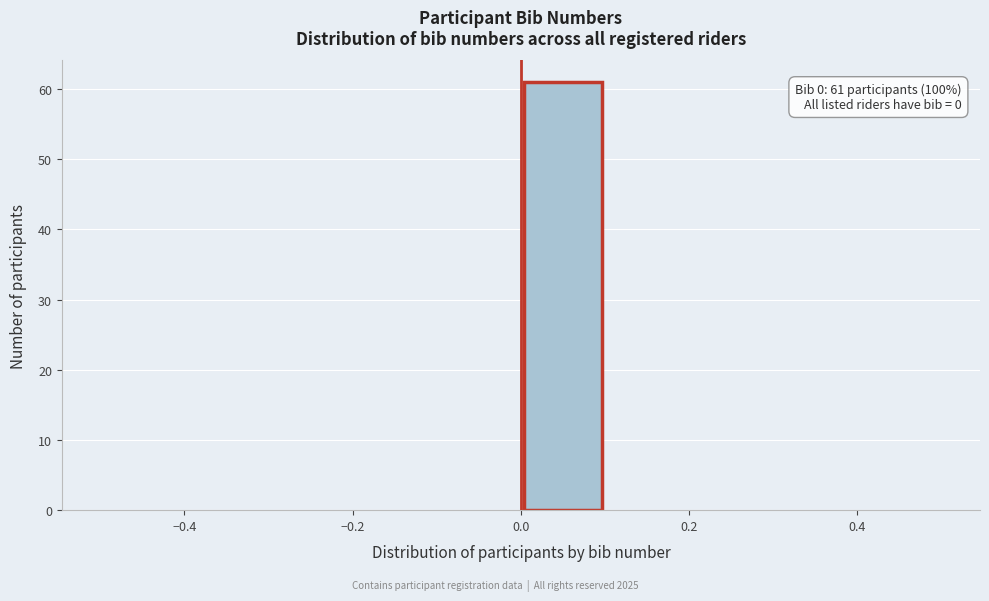

Which range on the x-axis has the tallest bar?

0.0 to 0.1